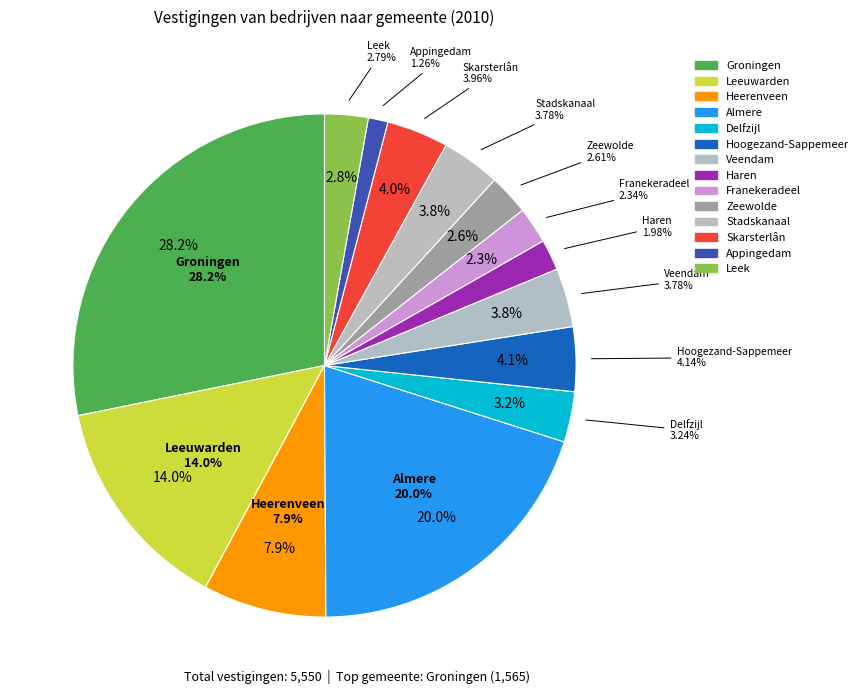

To the nearest percent, what is the combined percentage of Delfzijl and Appingedam?

5%